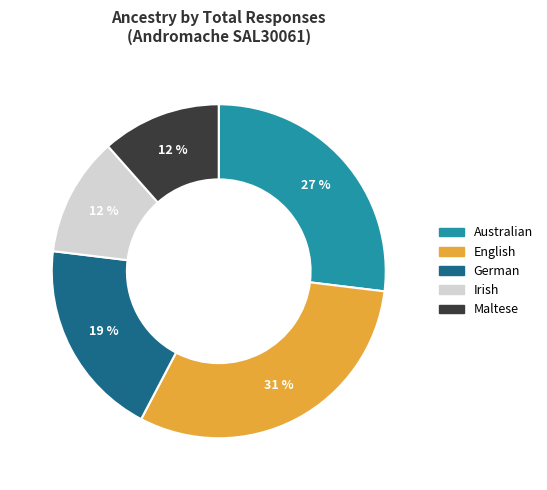

To the nearest percent, what portion does German represent?

19%